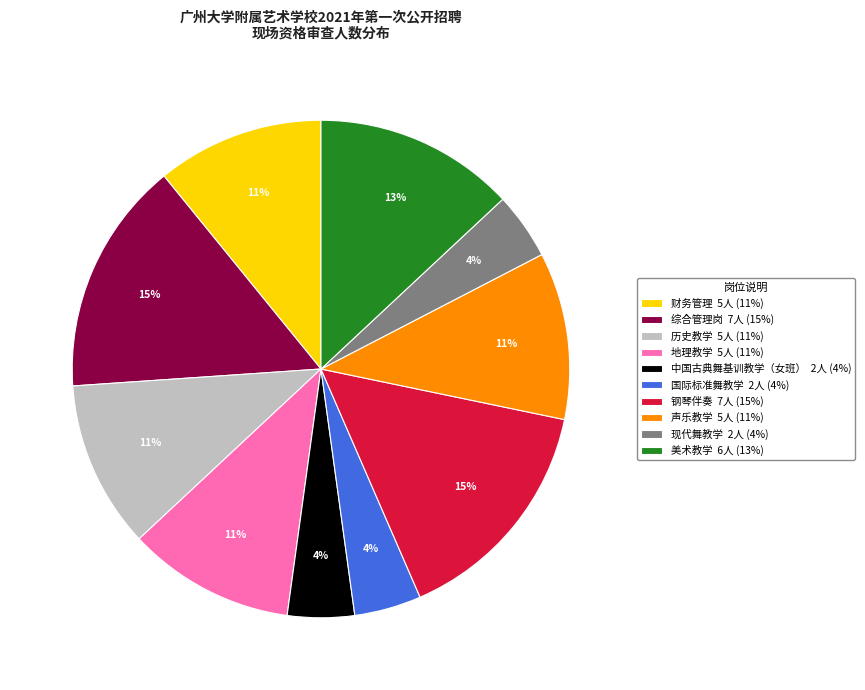

Is there any slice that represents more than half of the pie?

No